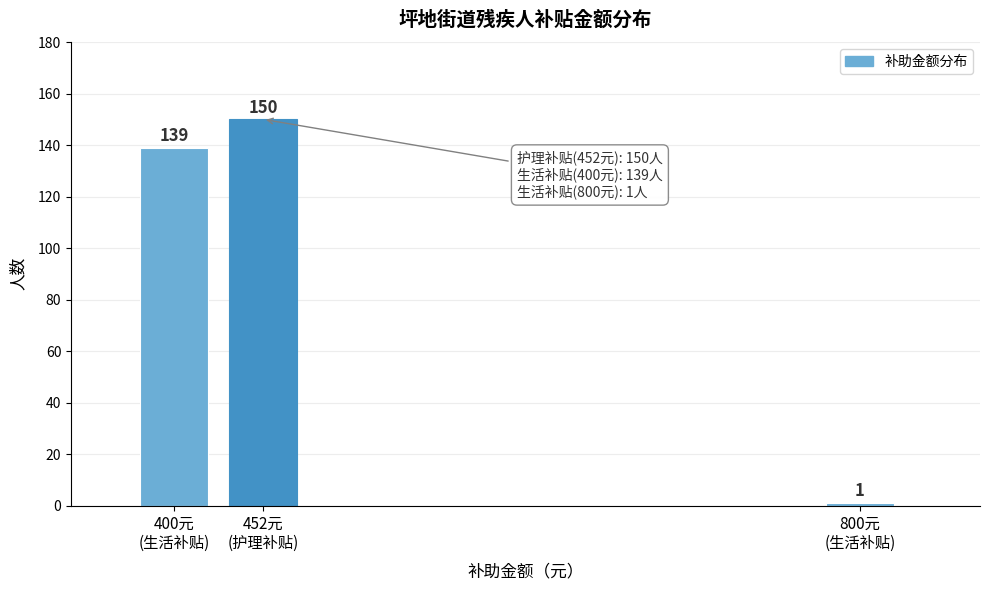

Reading left to right, what are all the values shown in this chart?

139	150	1